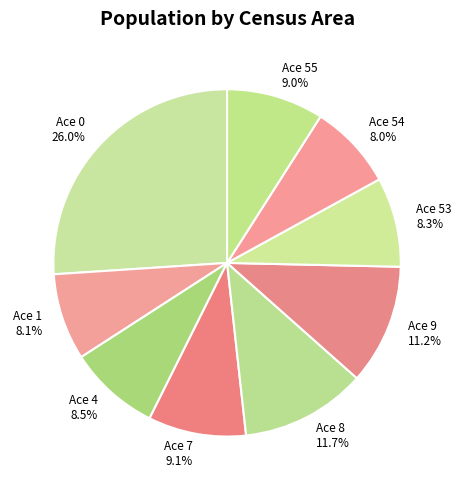

How many segments does this pie chart have?

9